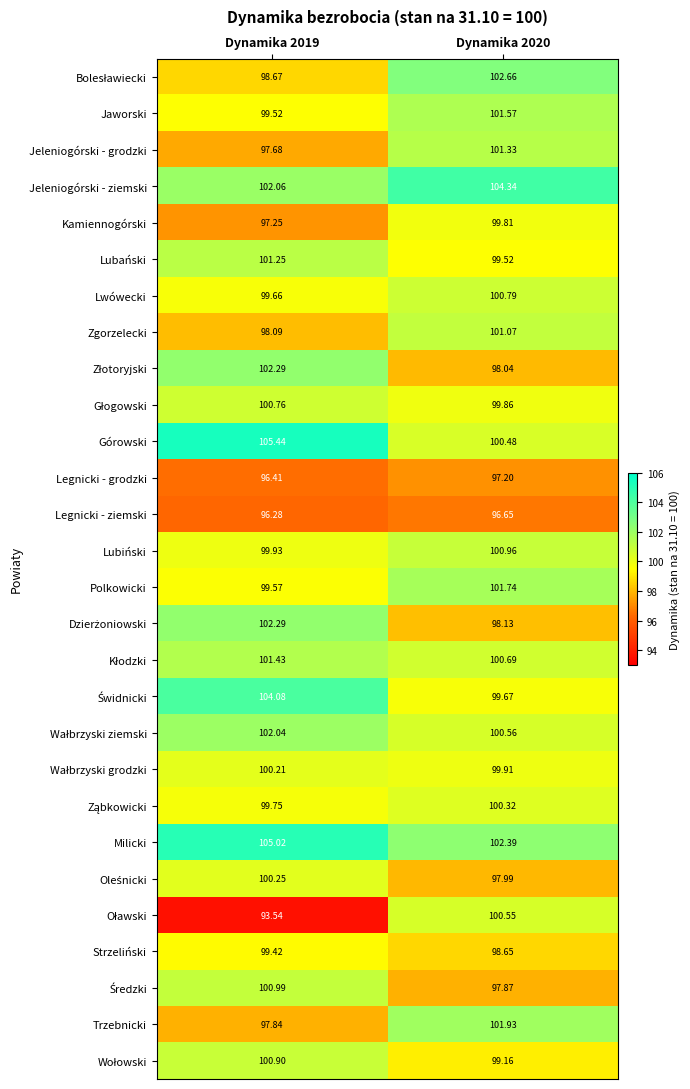

Which series has the largest total across all categories?

Milicki